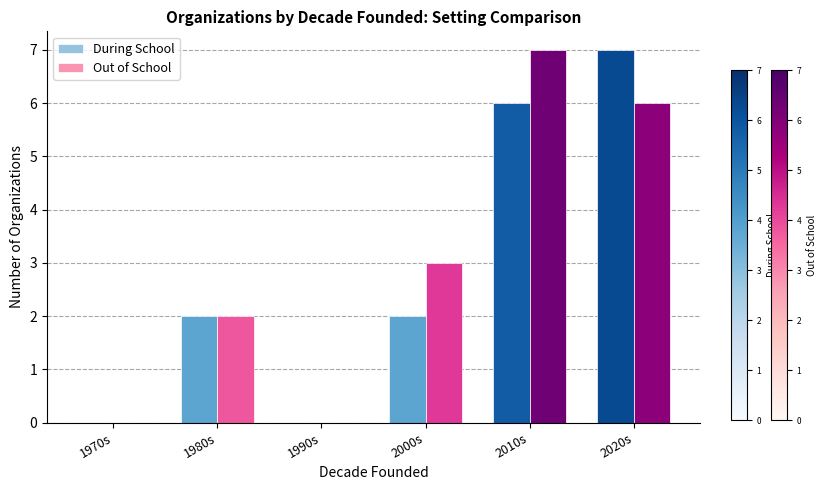

What is the difference between the During School values at 1990s and 2000s?

2